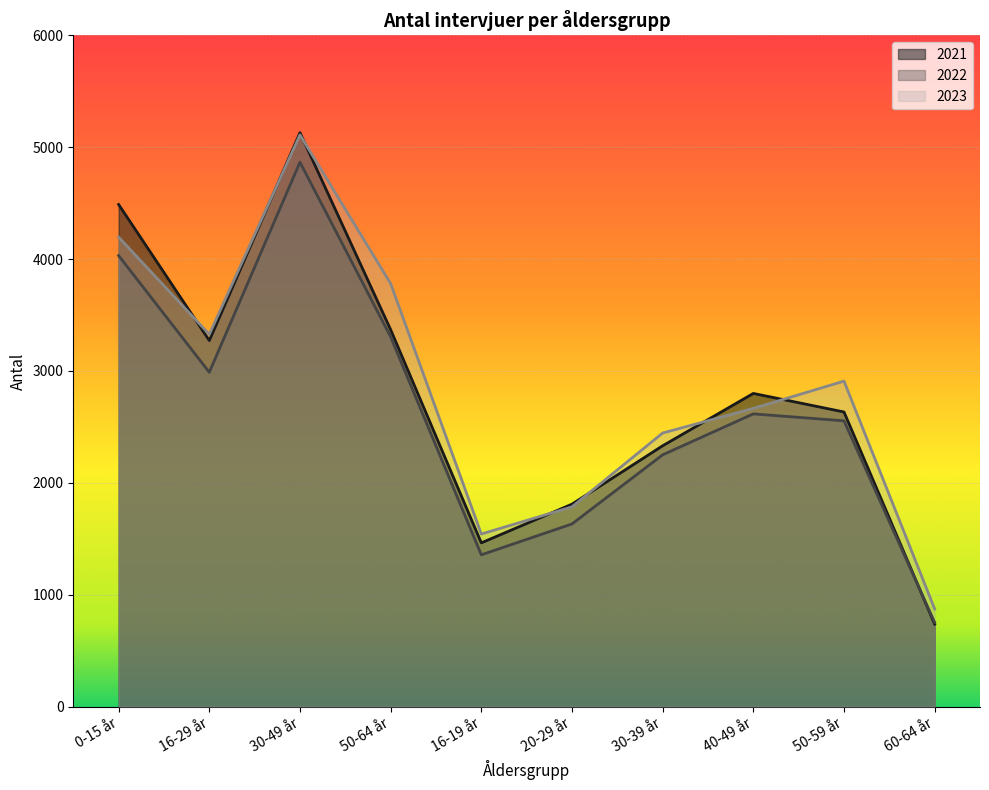

Which label corresponds to the largest value in the chart?

30-49 år